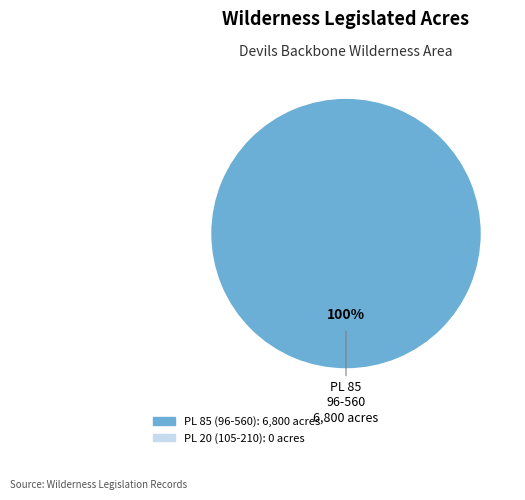

Is there any slice that represents more than half of the pie?

Yes